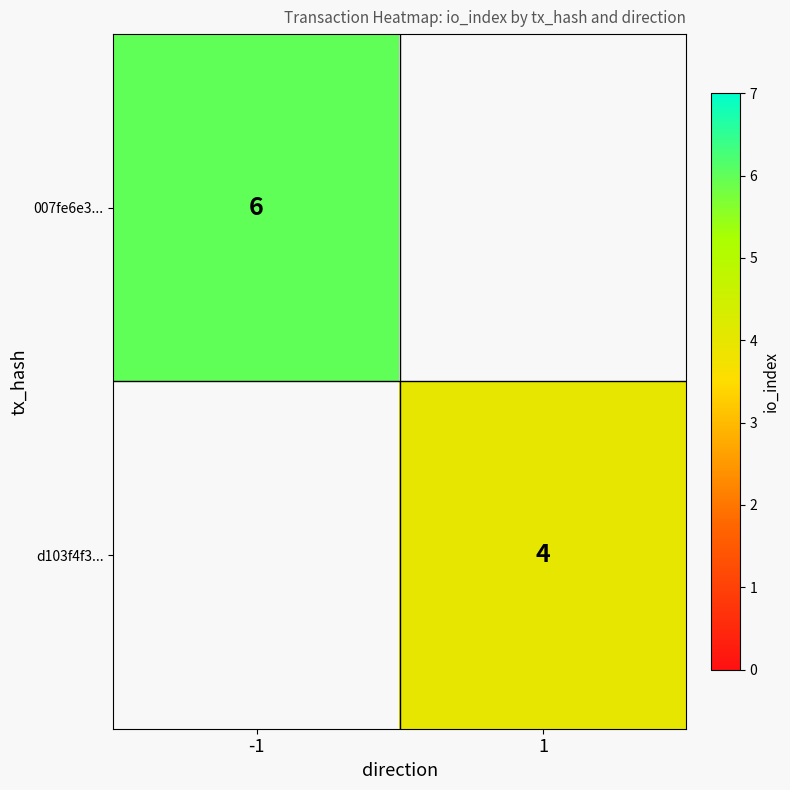

True or false: 007fe6e3... has a value of 9 at -1.

False